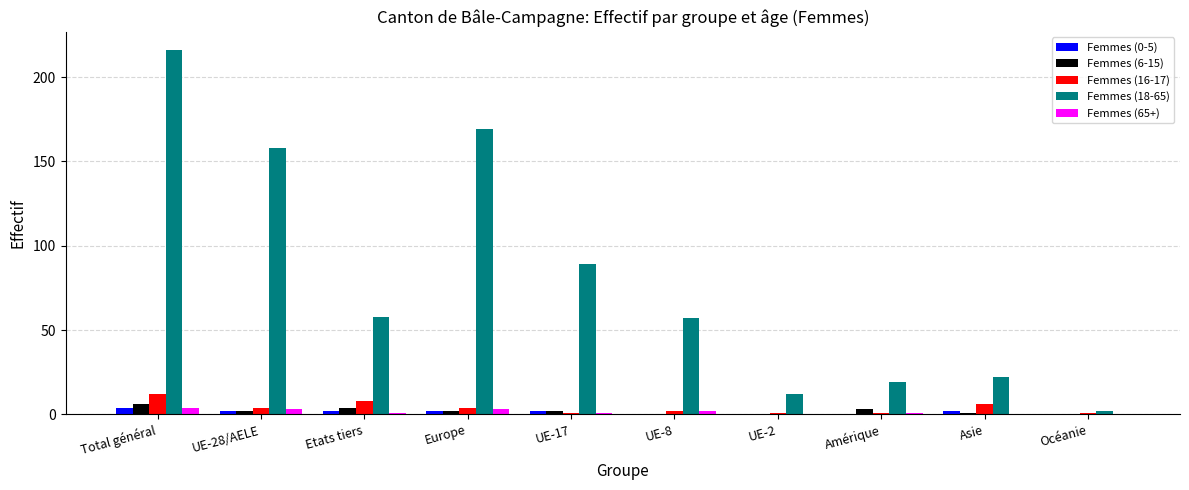

What is the sum of all Femmes (16-17) values?

40